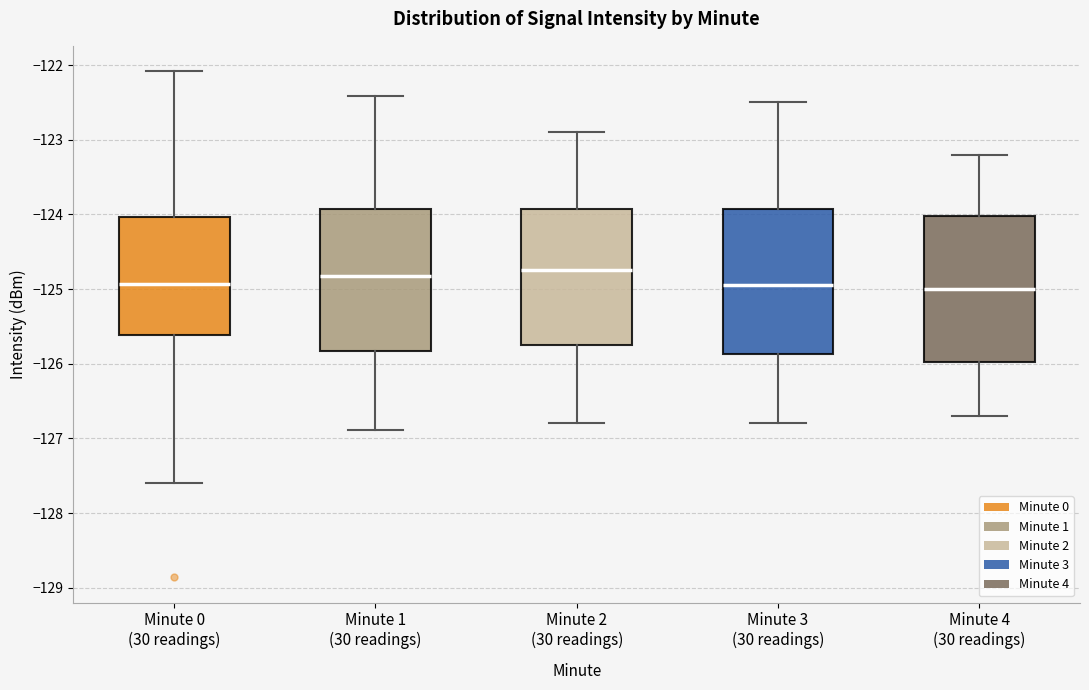

Reading left to right, transcribe this box plot: for each box, give where its median line is, the range the box spans, and where its two whiskers end, as read against the y-axis. The values are not printed on the chart, so give them approximately, as read against the axis.

Minute 0 (30 readings): median -124.9, box -125.6 to -124.0, whiskers -127.6 to -122.1
Minute 1 (30 readings): median -124.8, box -125.8 to -123.9, whiskers -126.9 to -122.4
Minute 2 (30 readings): median -124.7, box -125.7 to -123.9, whiskers -126.8 to -122.9
Minute 3 (30 readings): median -124.9, box -125.9 to -123.9, whiskers -126.8 to -122.5
Minute 4 (30 readings): median -125.0, box -126.0 to -124.0, whiskers -126.7 to -123.2